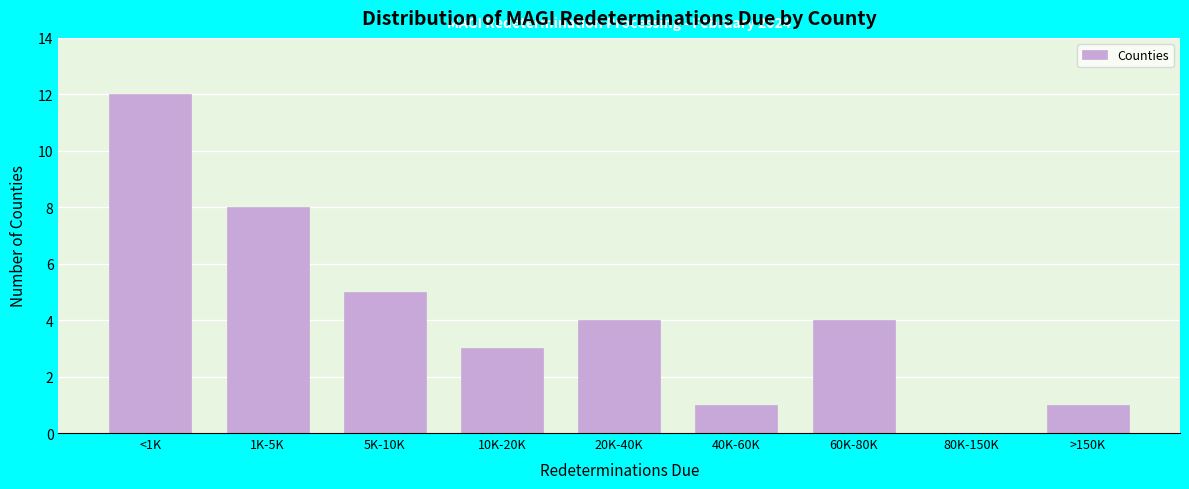

Reading left to right, extract all data points from this chart.

<1K=12	1K-5K=8	5K-10K=5	10K-20K=3	20K-40K=4	40K-60K=1	60K-80K=4	80K-150K=0	>150K=1